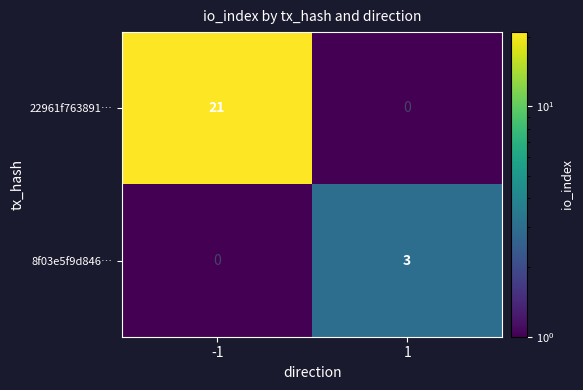

Reading left to right, extract all data points from this chart.

22961f763891…: -1=21	1=0
8f03e5f9d846…: -1=0	1=3